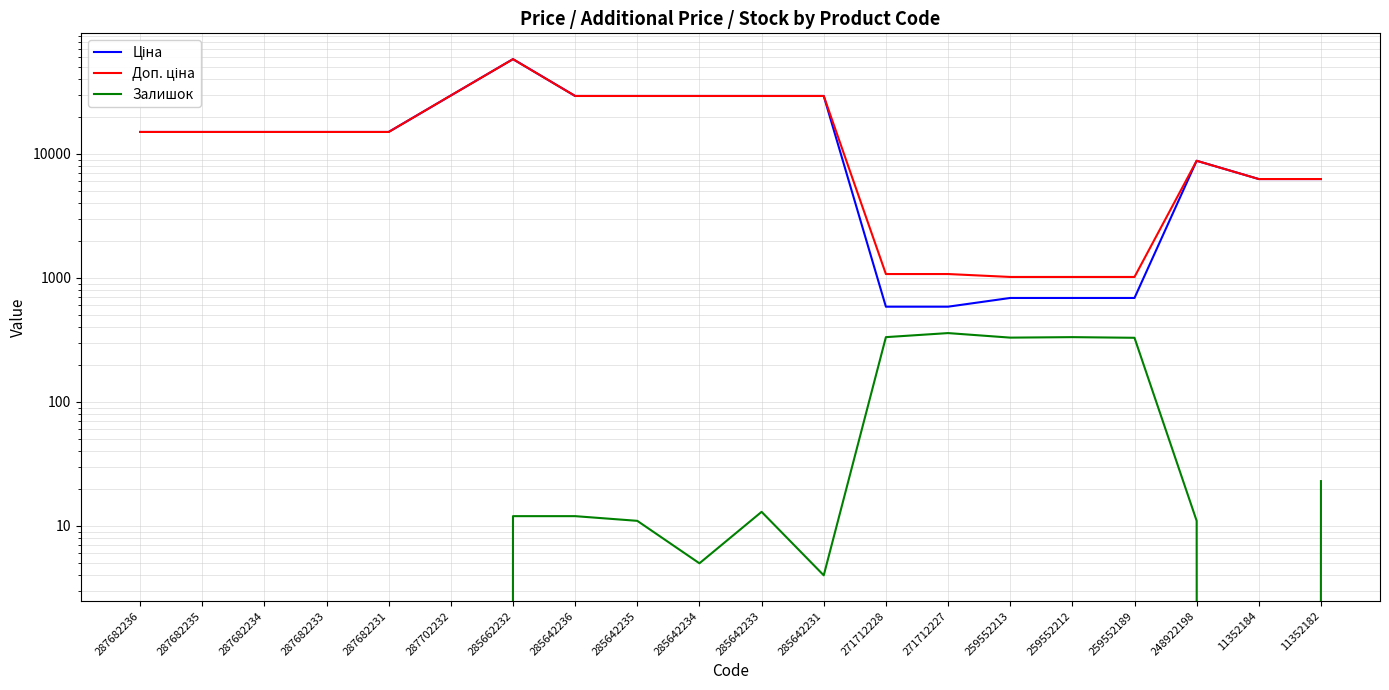

True or false: Доп. ціна and Залишок cross at least once.

False